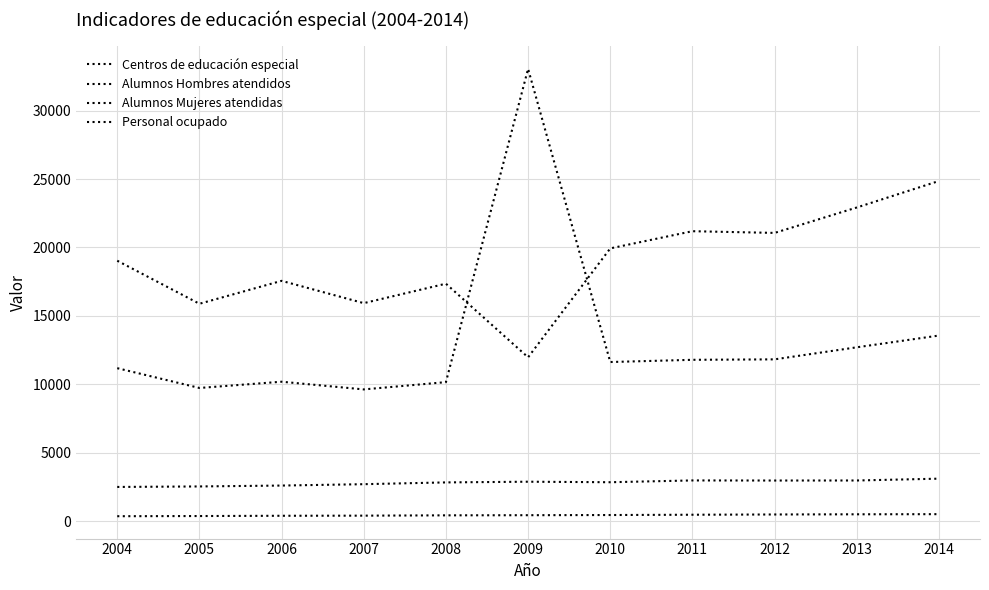

Does the chart have visible grid lines?

Yes